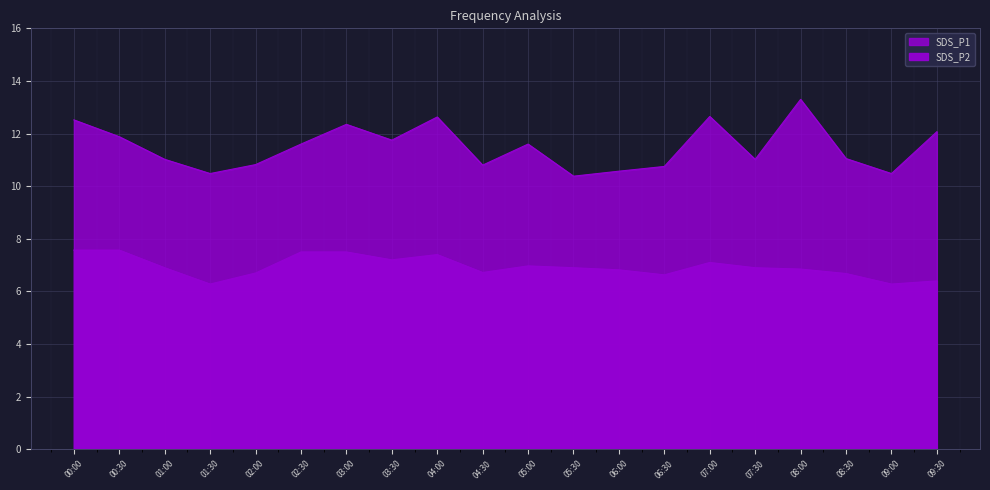

Which label corresponds to the smallest value in the chart?

01:30